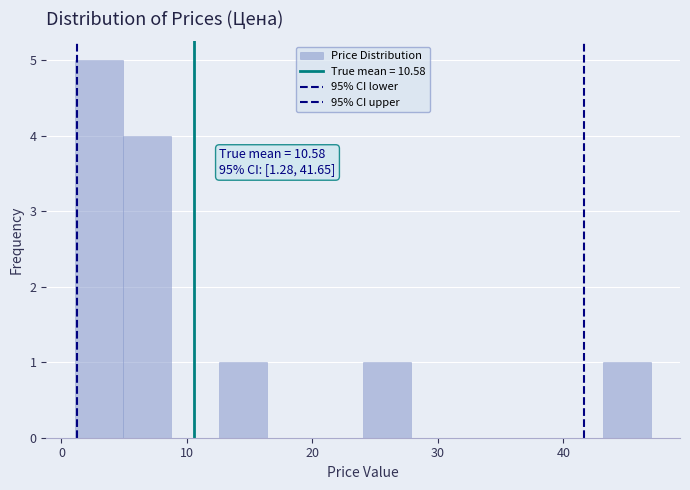

Read against the x-axis, roughly where is the centre of the tallest bar?

3